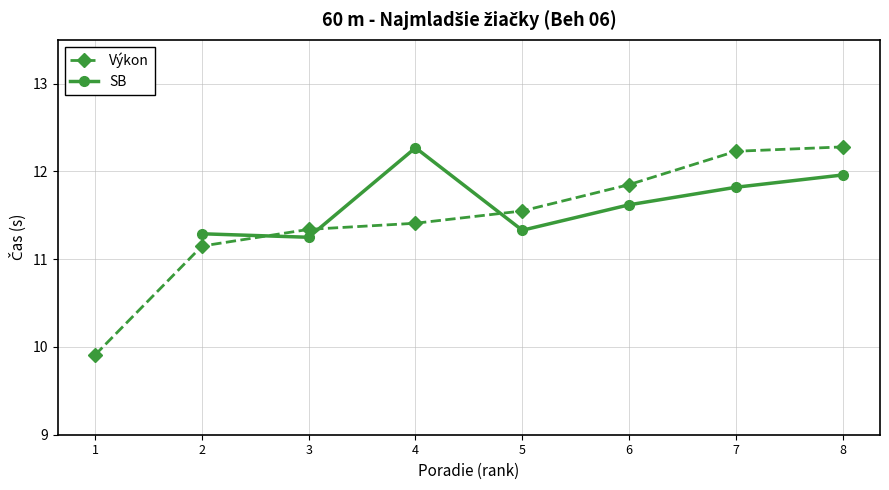

What is the total value across all series at 7?

24.1